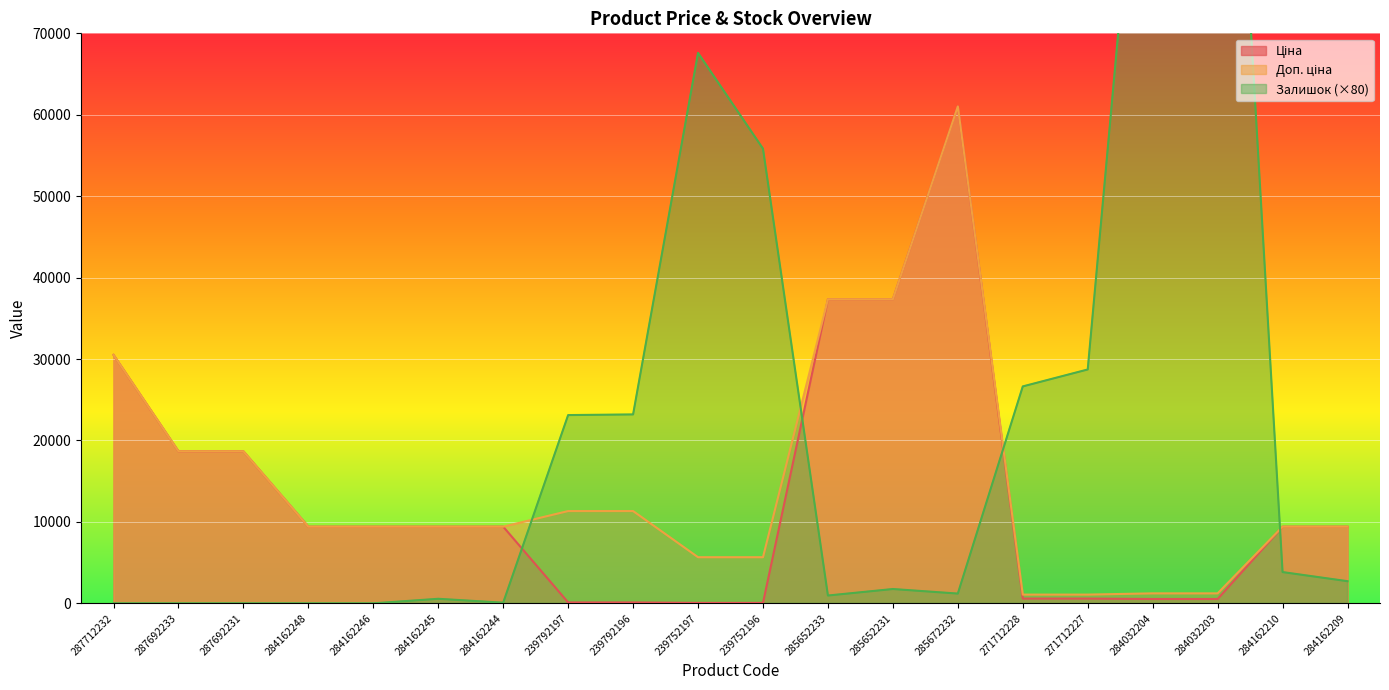

What is the label of the 2nd point from the right?

284162210